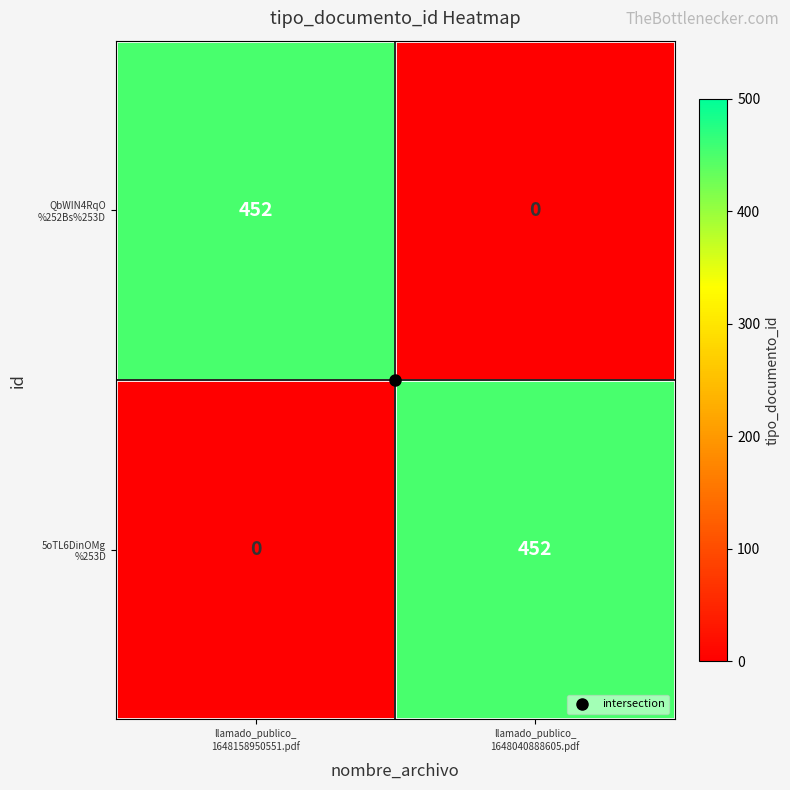

How many series are shown in this chart?

2